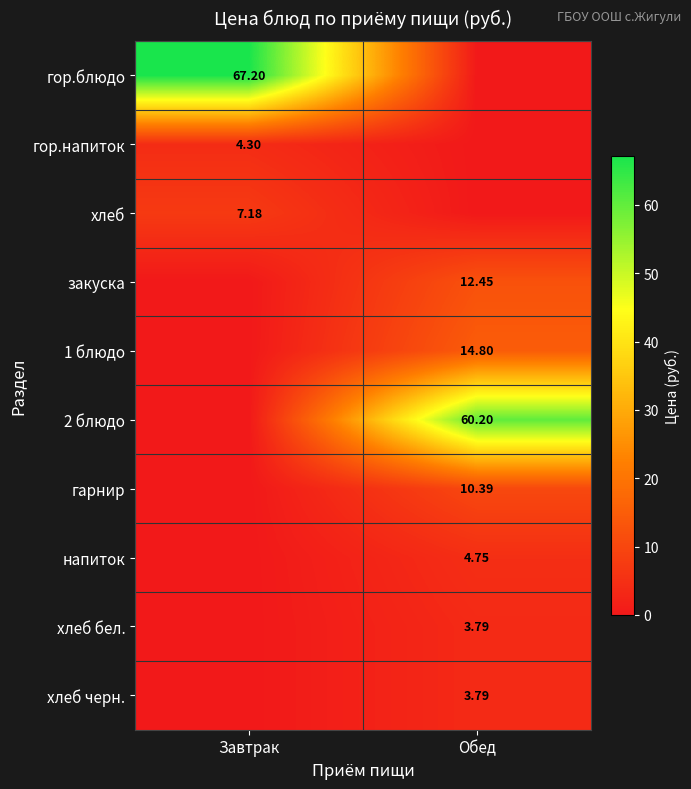

What is the sum of all хлеб бел. values?

3.8